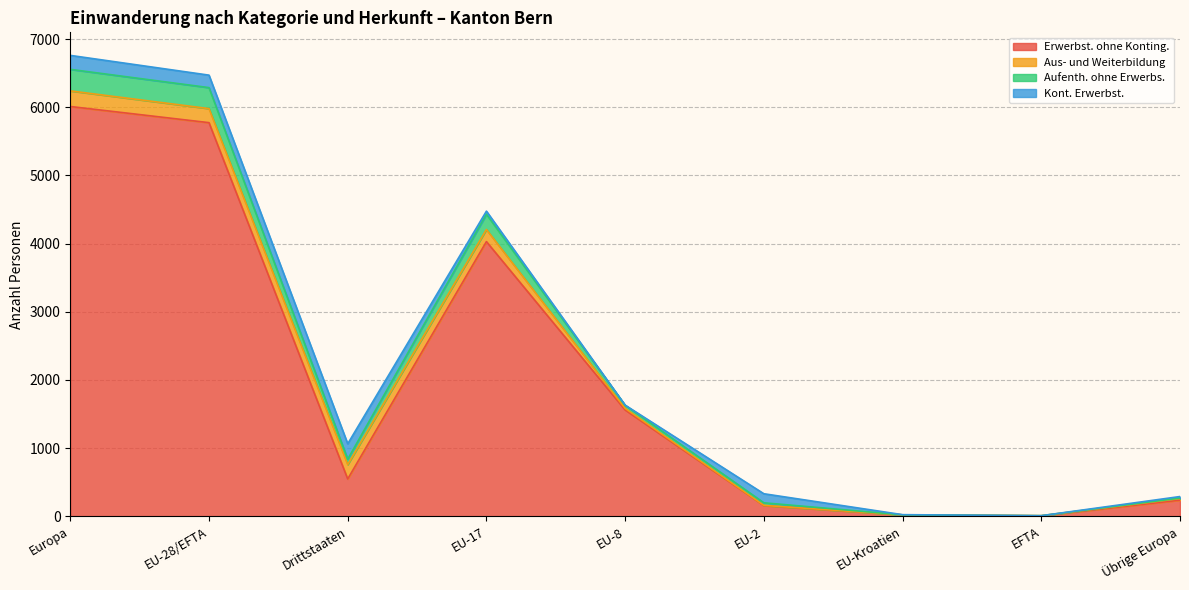

The value of Aufenth. ohne Erwerbs. at Europa is 10838. True or false?

False